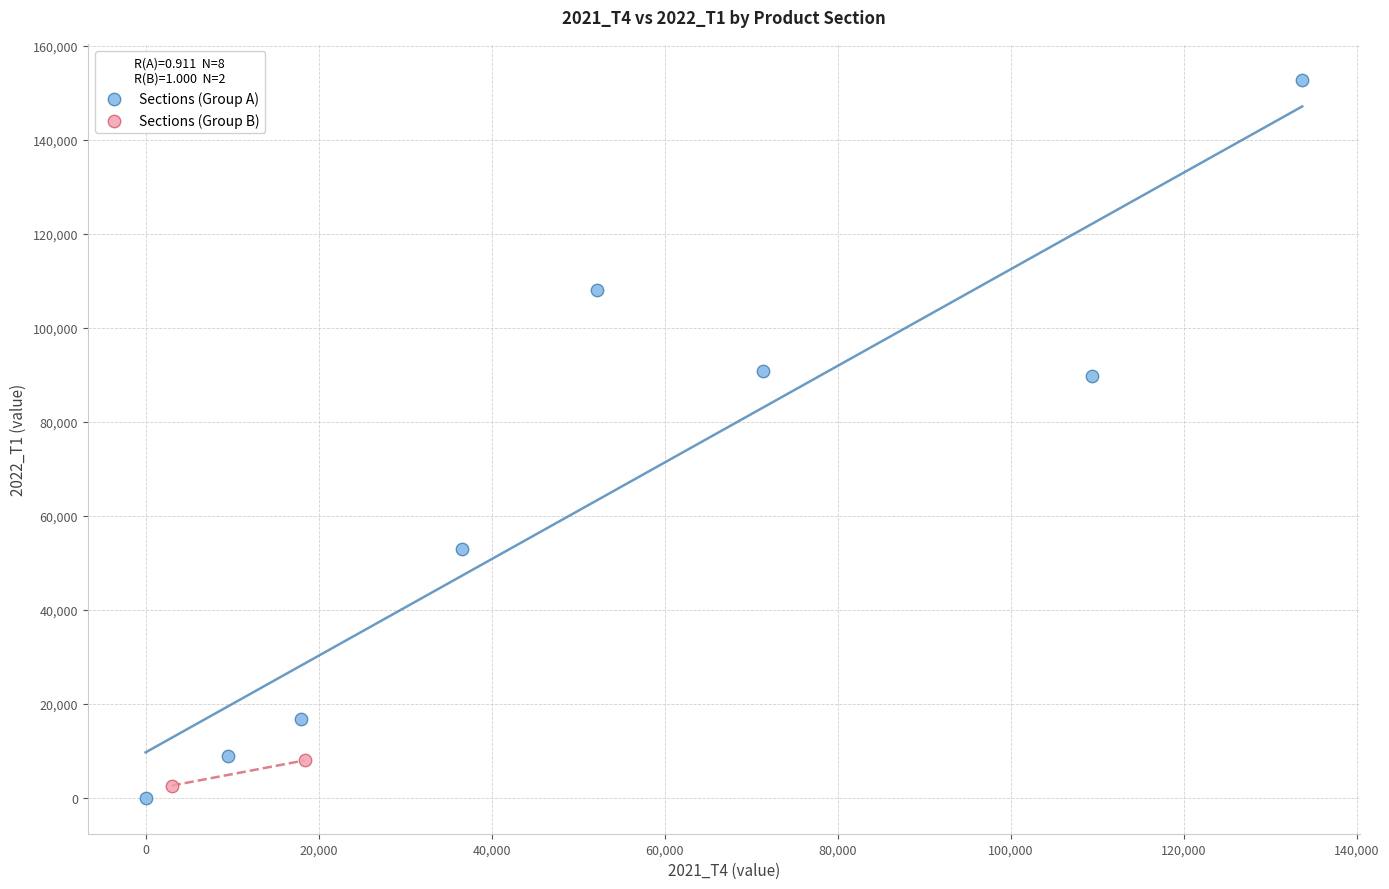

Which series reaches the maximum Y coordinate?

Sections (Group A)